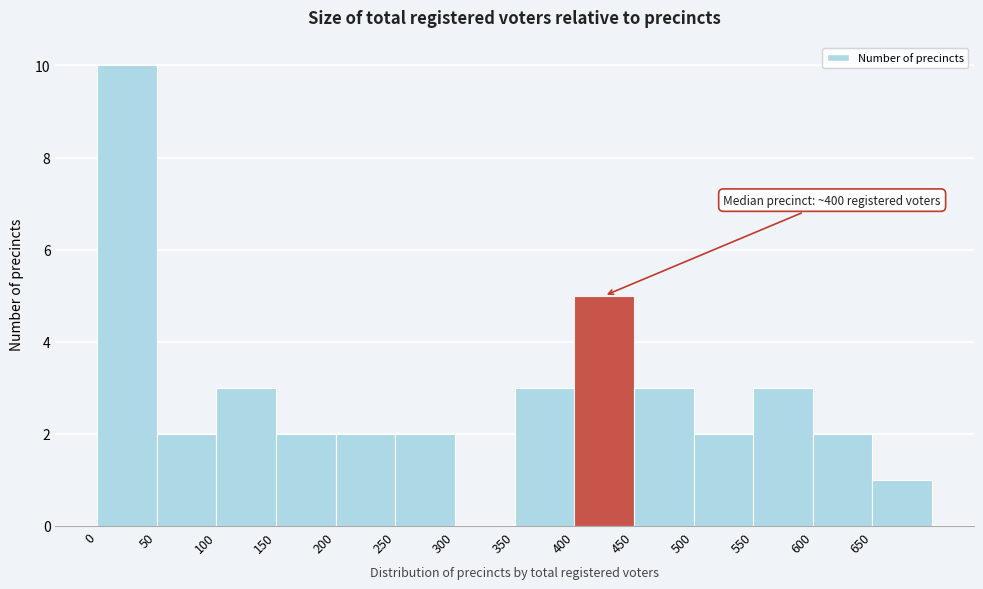

Over which range of the x-axis is the bar tallest?

0 to 50